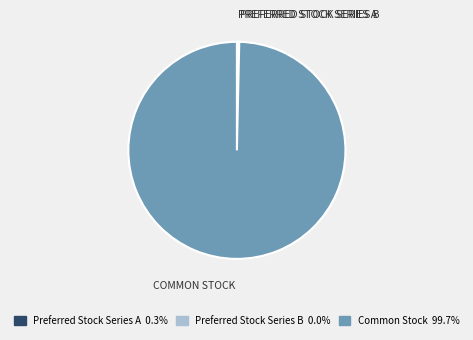

Is there a majority slice in this chart?

Yes